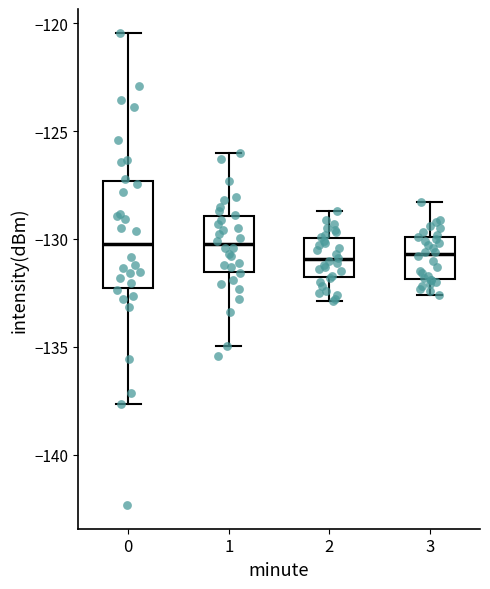

Reading left to right, read every box against the y-axis: the position of its median line, the range the box covers, and the ends of its whiskers. The values are not printed on the chart, so give them approximately, as read against the axis.

0: median -130.0, box -132.5 to -127.5, whiskers -137.5 to -120.5
1: median -130.0, box -131.5 to -129.0, whiskers -135.0 to -126.0
2: median -131.0, box -132.0 to -130.0, whiskers -133.0 to -128.5
3: median -130.5, box -132.0 to -130.0, whiskers -132.5 to -128.5